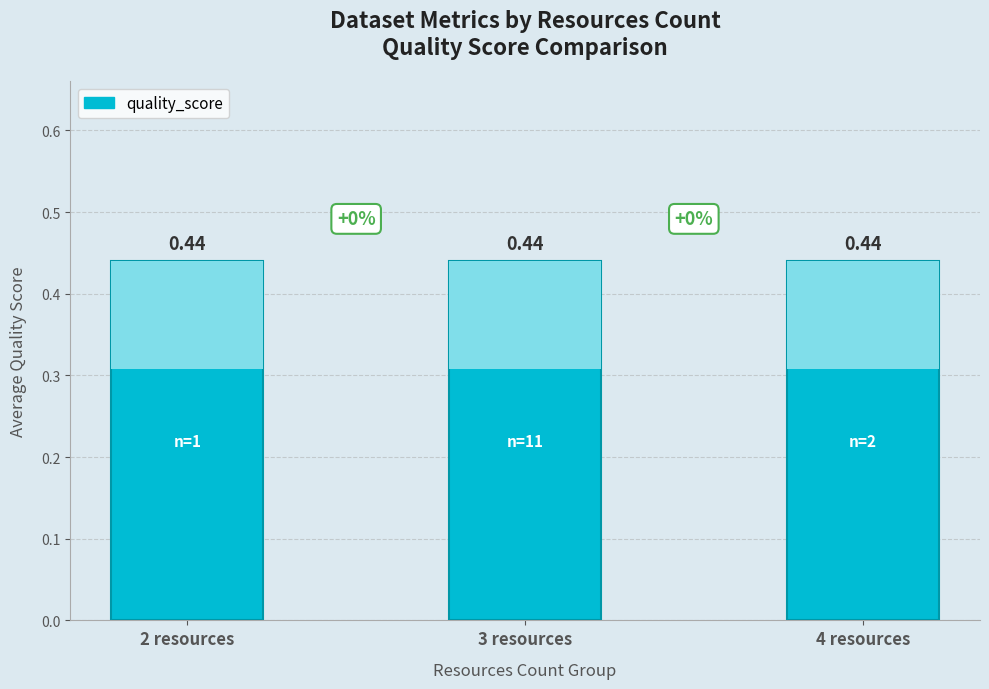

Is it true that quality_score equals 0.7 at 10?

False